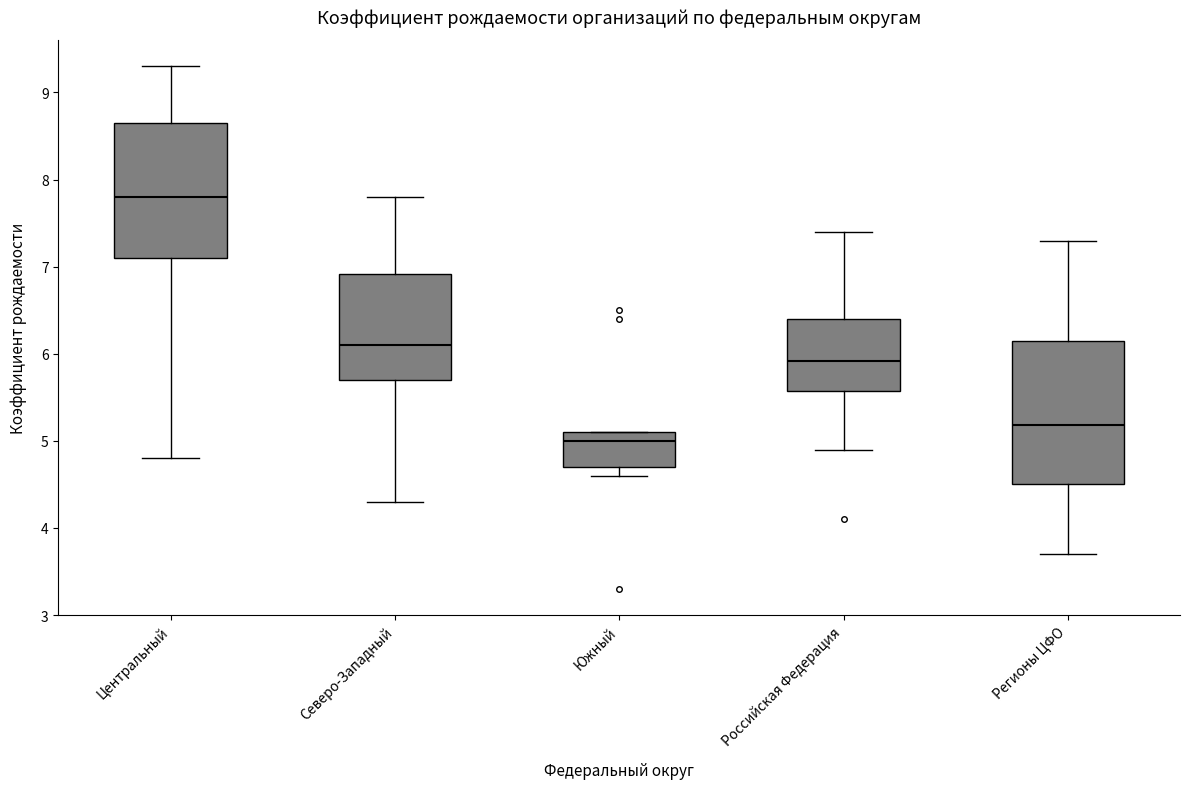

Reading left to right, transcribe this box plot: for each box, give where its median line is, the range the box spans, and where its two whiskers end, as read against the y-axis. The values are not printed on the chart, so give them approximately, as read against the axis.

Центральный: median 7.8, box 7.1 to 8.7, whiskers 4.8 to 9.3
Северо-Западный: median 6.1, box 5.7 to 6.9, whiskers 4.3 to 7.8
Южный: median 5.0, box 4.7 to 5.1, whiskers 4.6 to 5.1
Российская Федерация: median 5.9, box 5.6 to 6.4, whiskers 4.9 to 7.4
Регионы ЦФО: median 5.2, box 4.5 to 6.2, whiskers 3.7 to 7.3